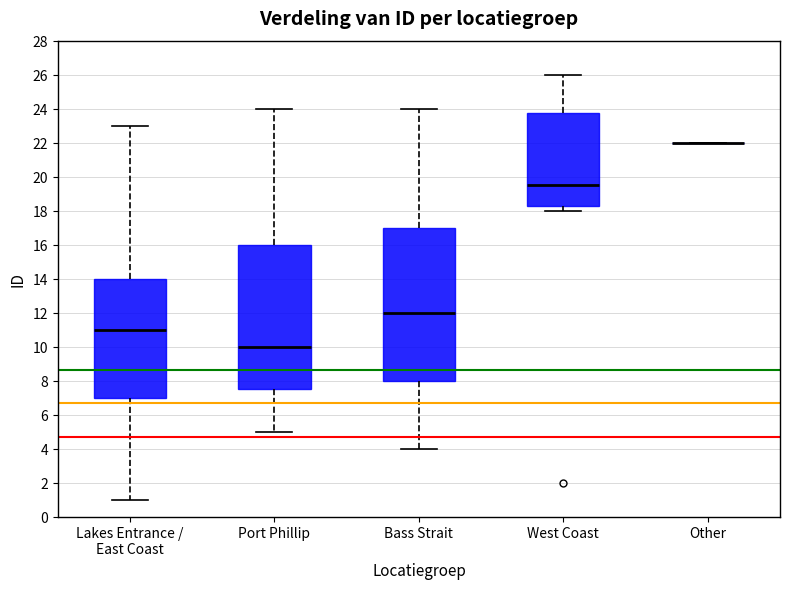

Comparing the boxes themselves (not the whiskers), which one is the tallest?

Bass Strait